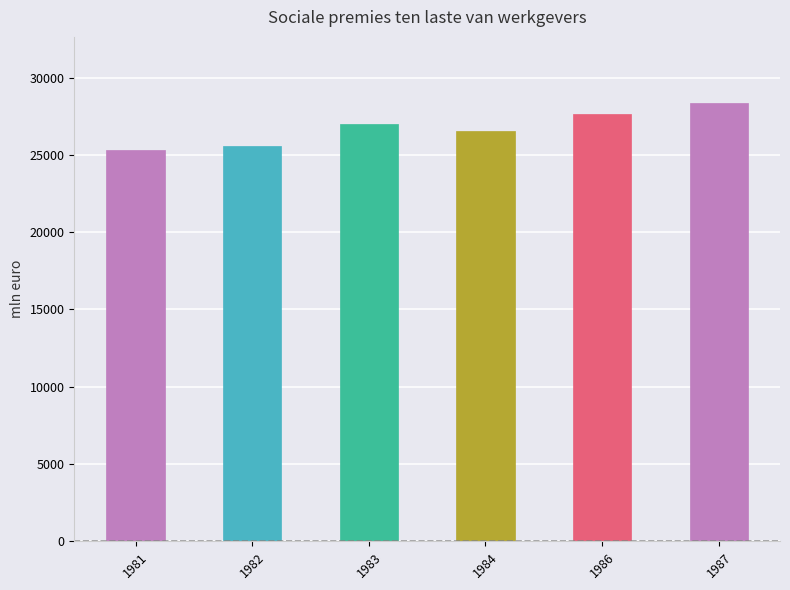

Is it true that the value at 1983 is 27007?

True